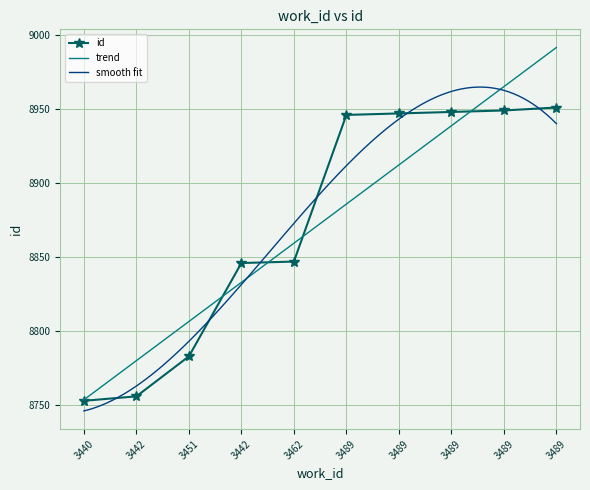

How many lines are shown in the chart?

1